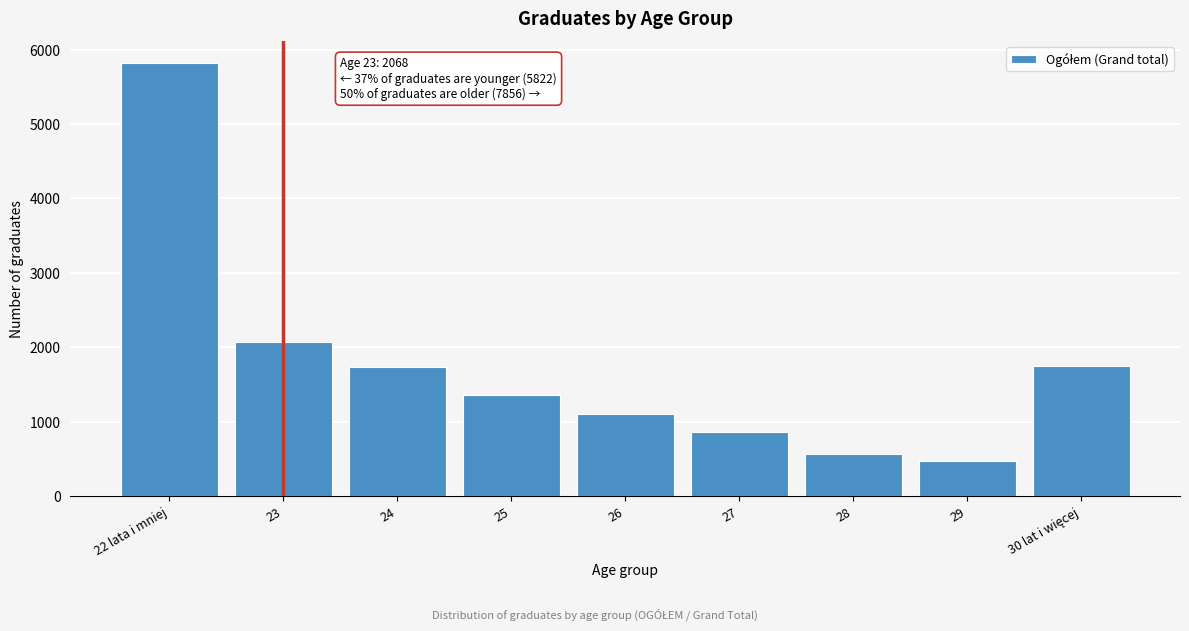

What is the greatest value displayed?

5822